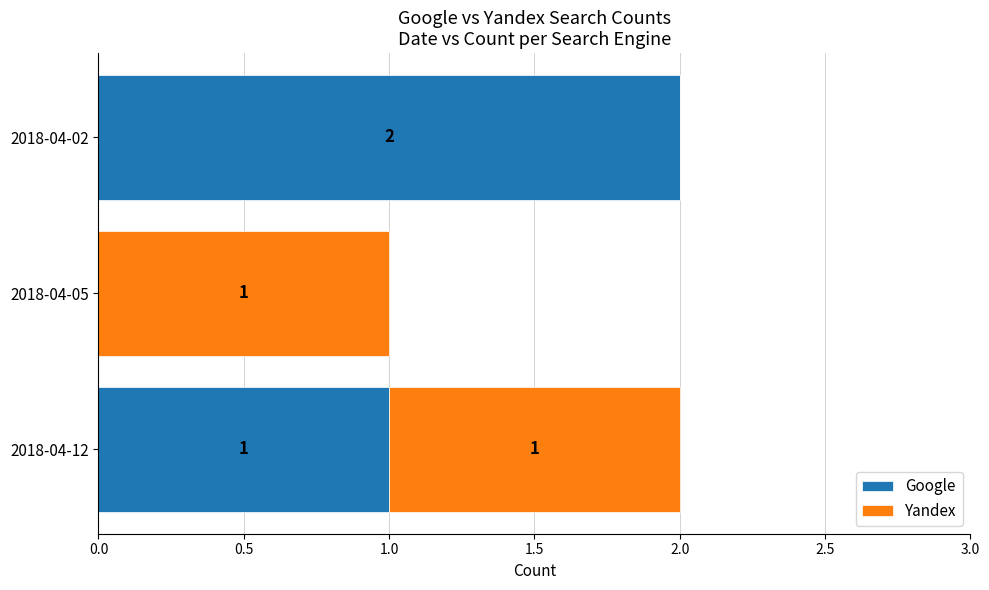

At which label is Google closest to 1?

2018-04-12